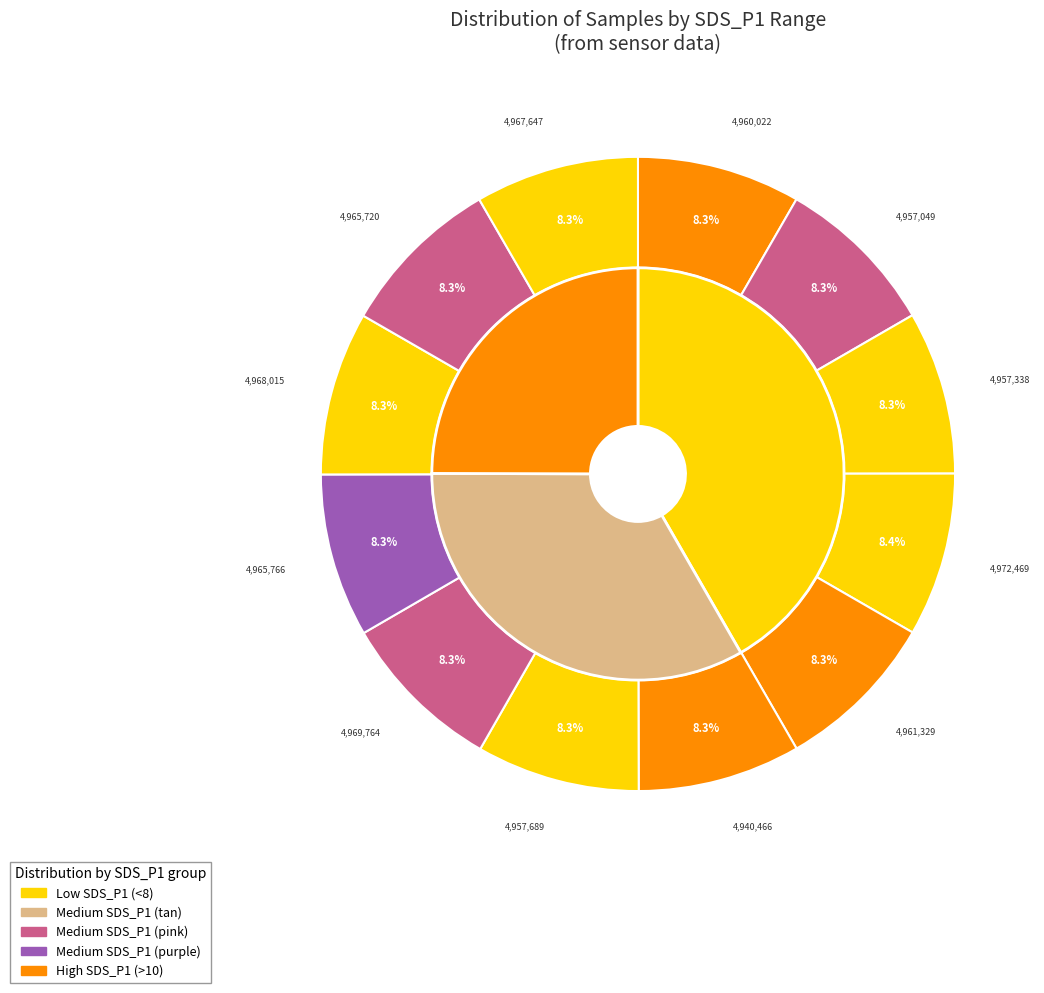

Does 28 account for over 50% of the chart?

No